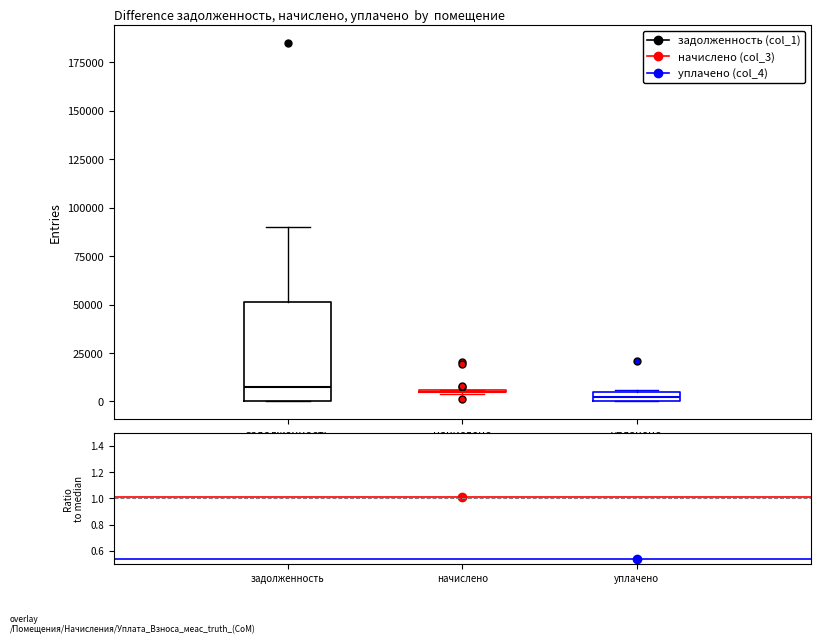

Comparing the boxes themselves (not the whiskers), which one is the tallest?

задолженность